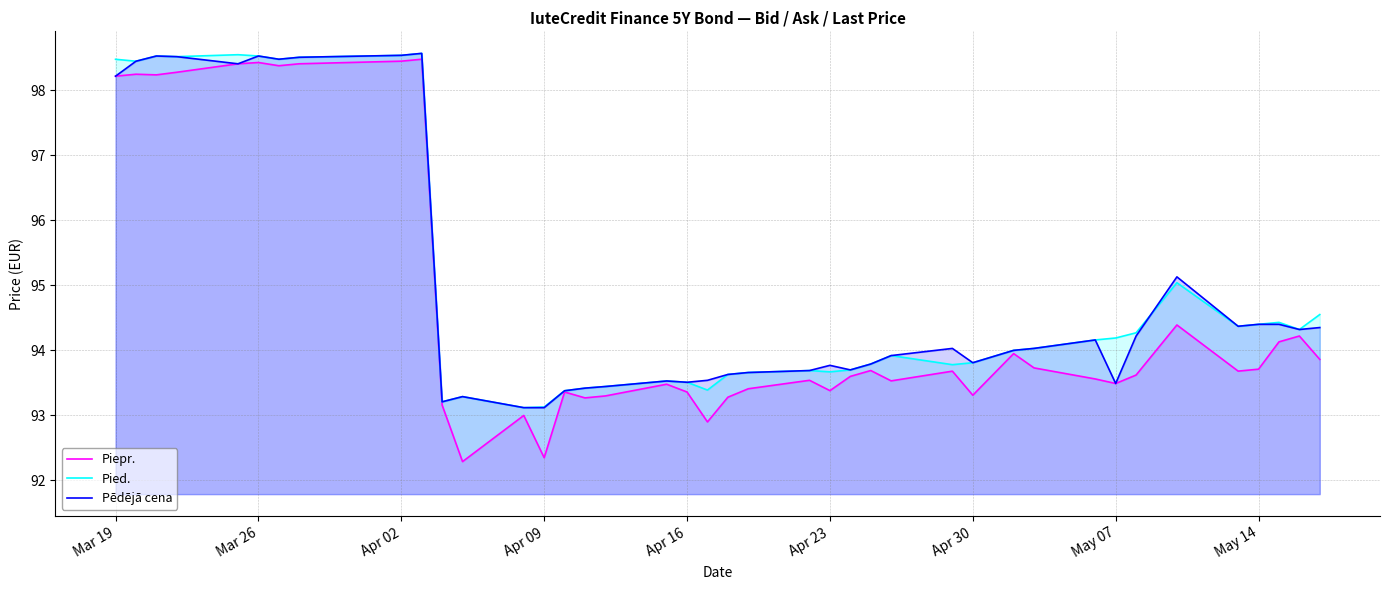

Is it true that Pied. equals 93.8 at Apr 30?

True